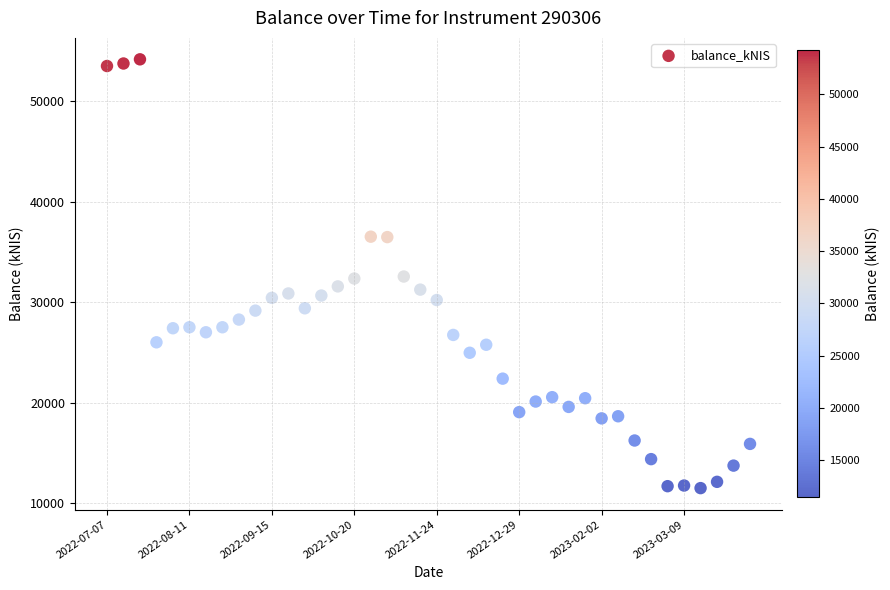

What is the range of Y values (max minus min)?

42731.1